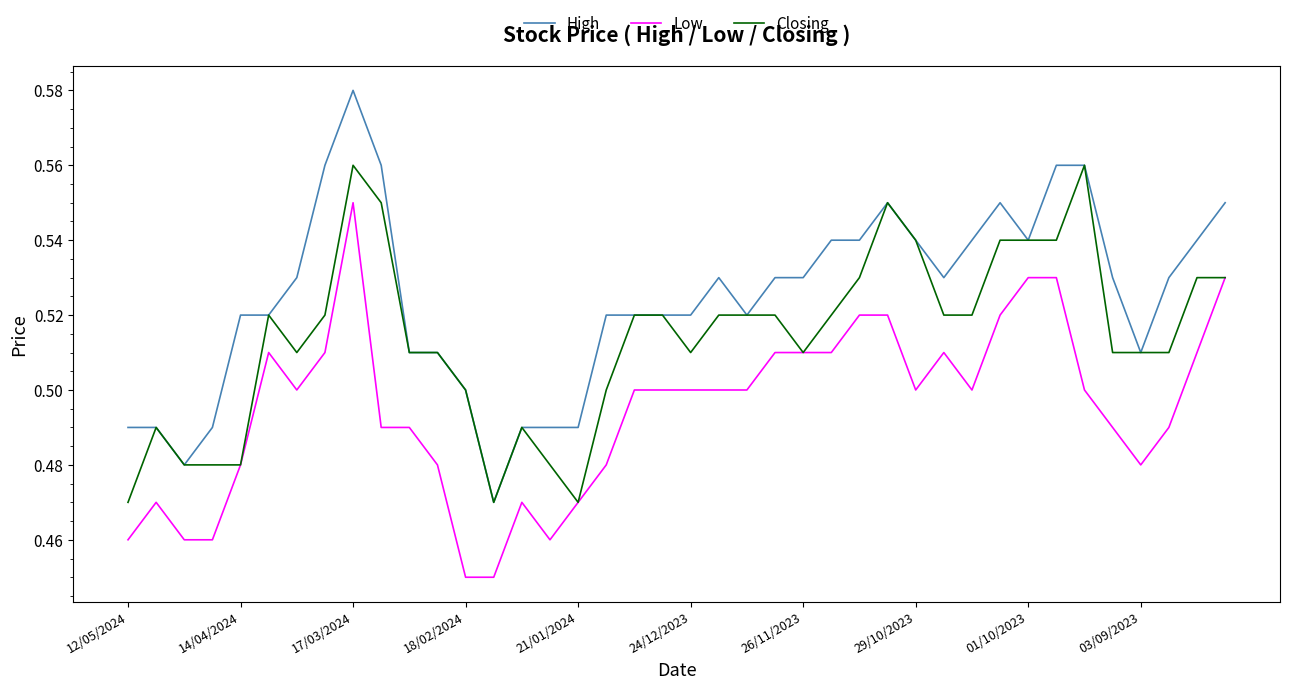

What are all the series names shown in the legend?

High, Low, Closing